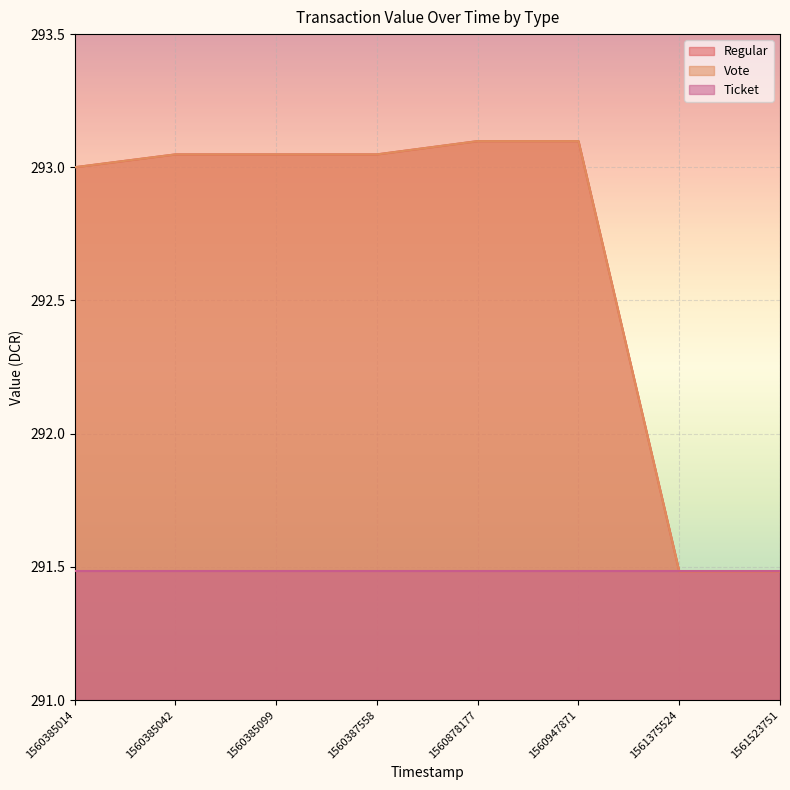

Which series has the largest total across all categories?

Regular